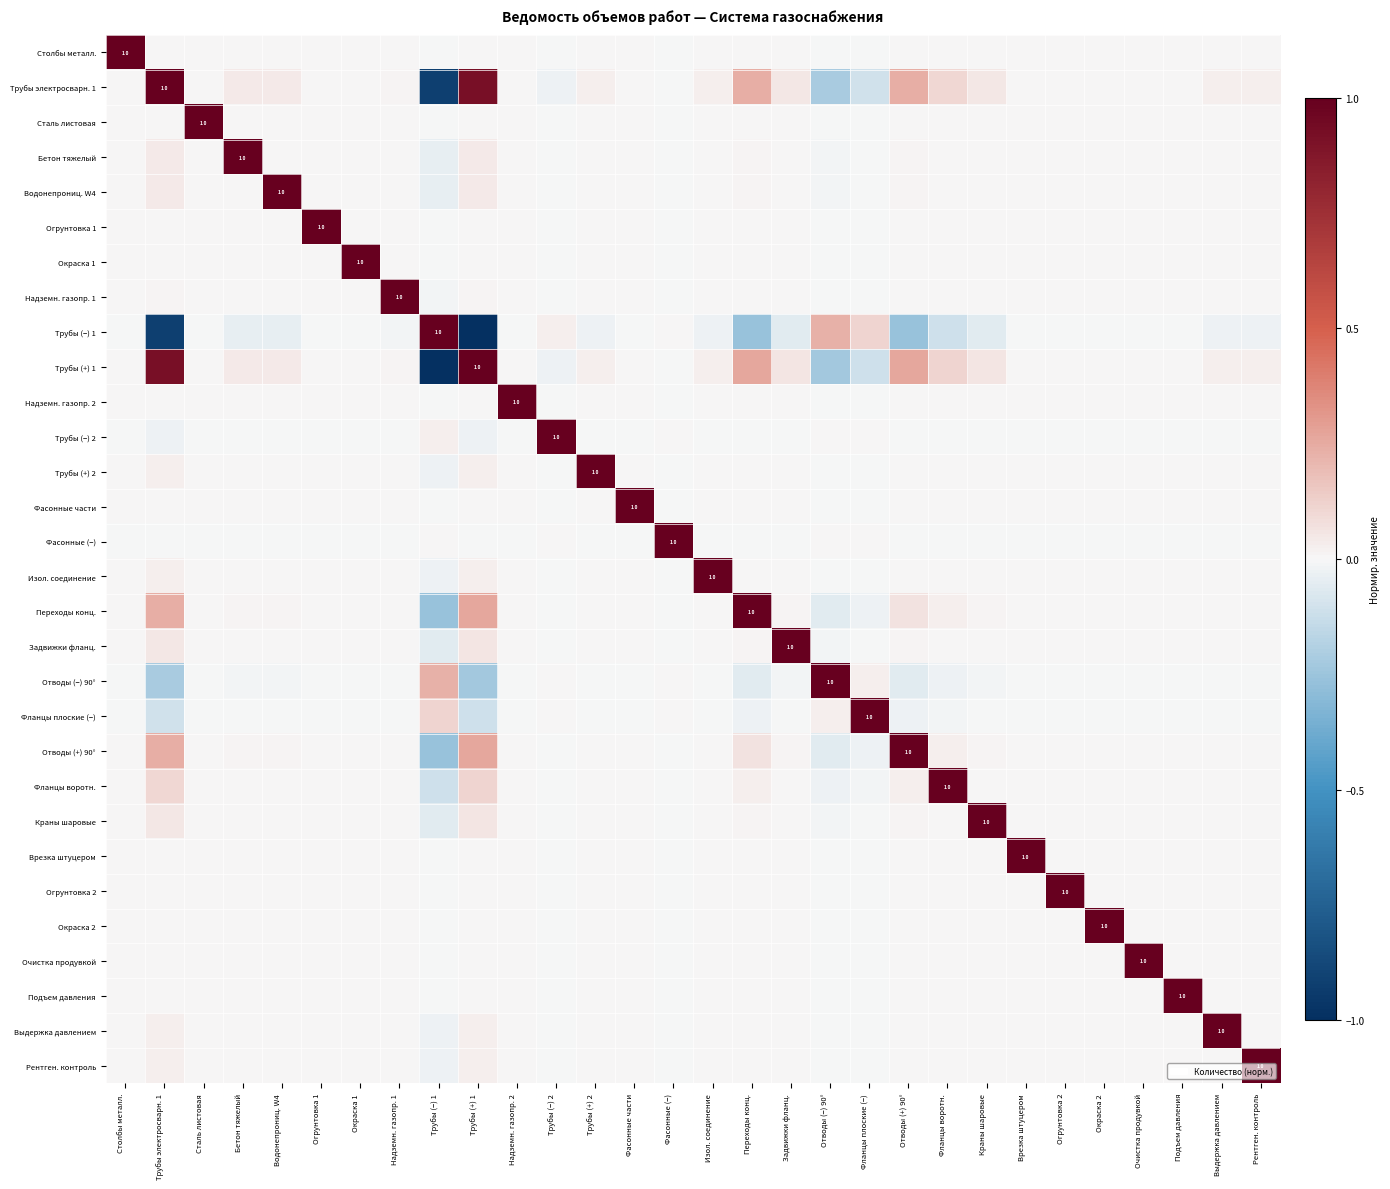

Which series has the widest spread of values?

Трубы (−) 1